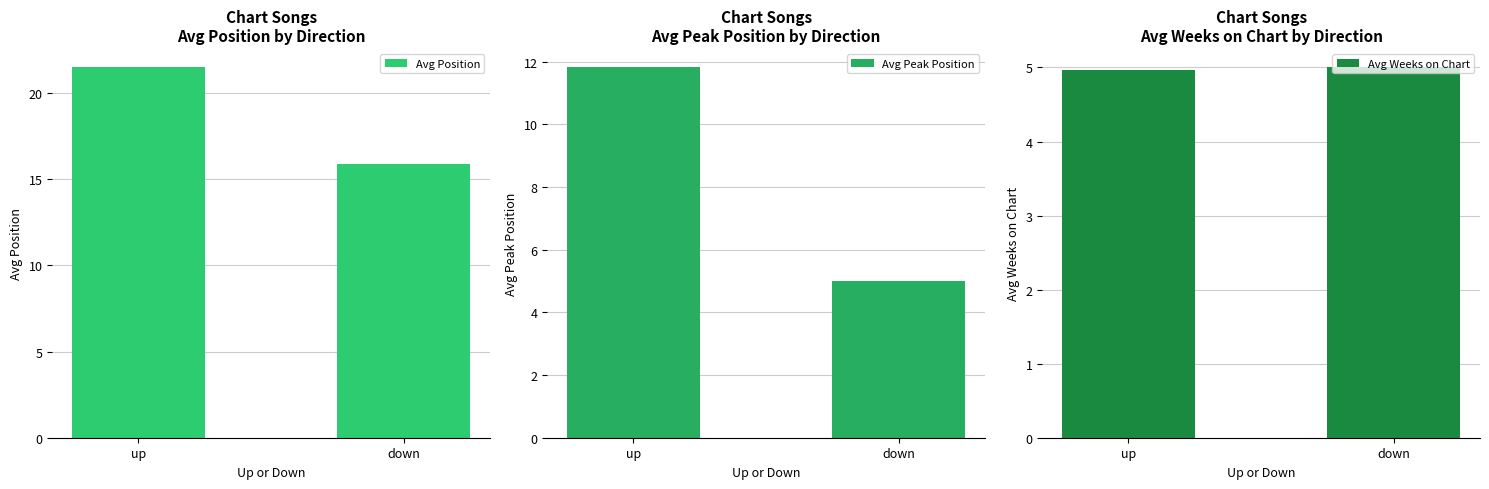

Reading left to right, list all the values displayed in this chart.

Avg Position: 21.5	15.9
Avg Peak Position: 11.8	5.0
Avg Weeks on Chart: 5.0	5.0